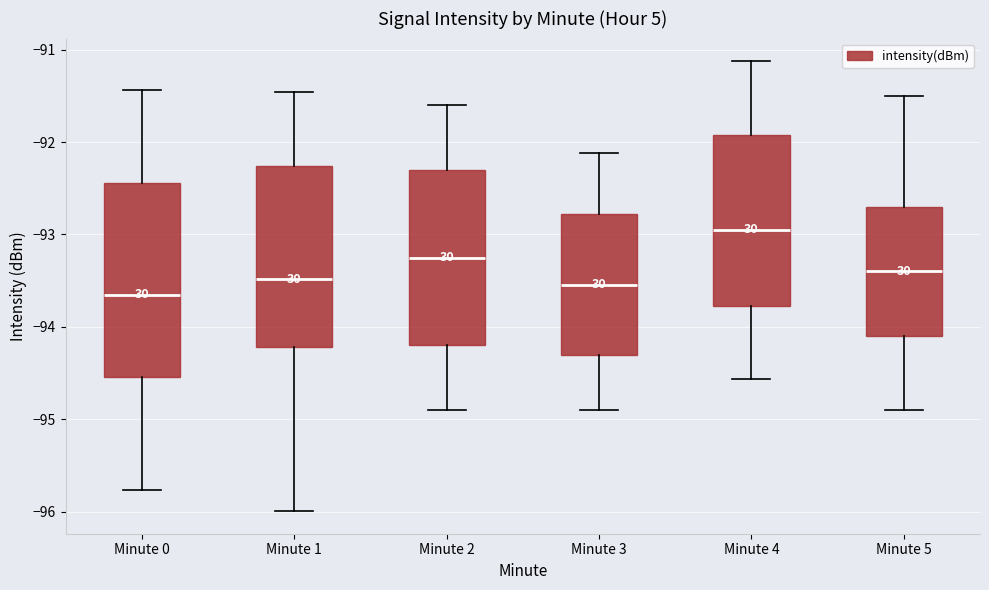

Which box is the tallest, from its lower edge to its upper edge?

Minute 0